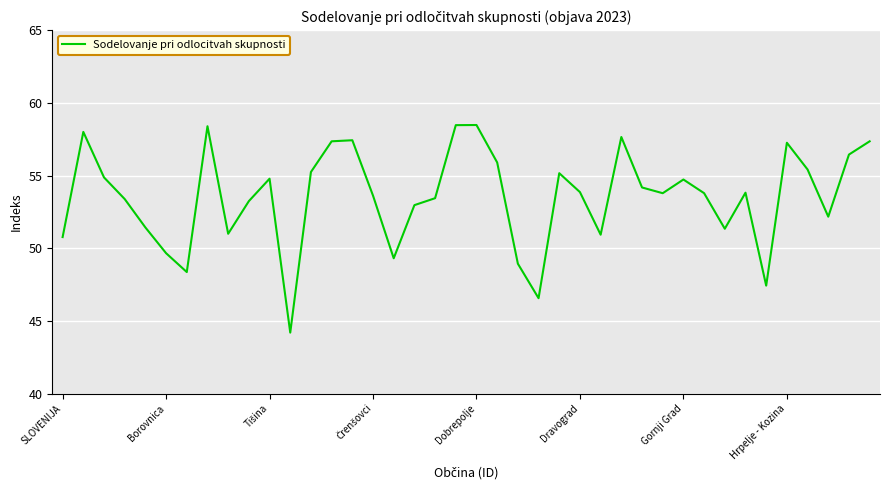

What is the maximum value shown in the chart?

58.5